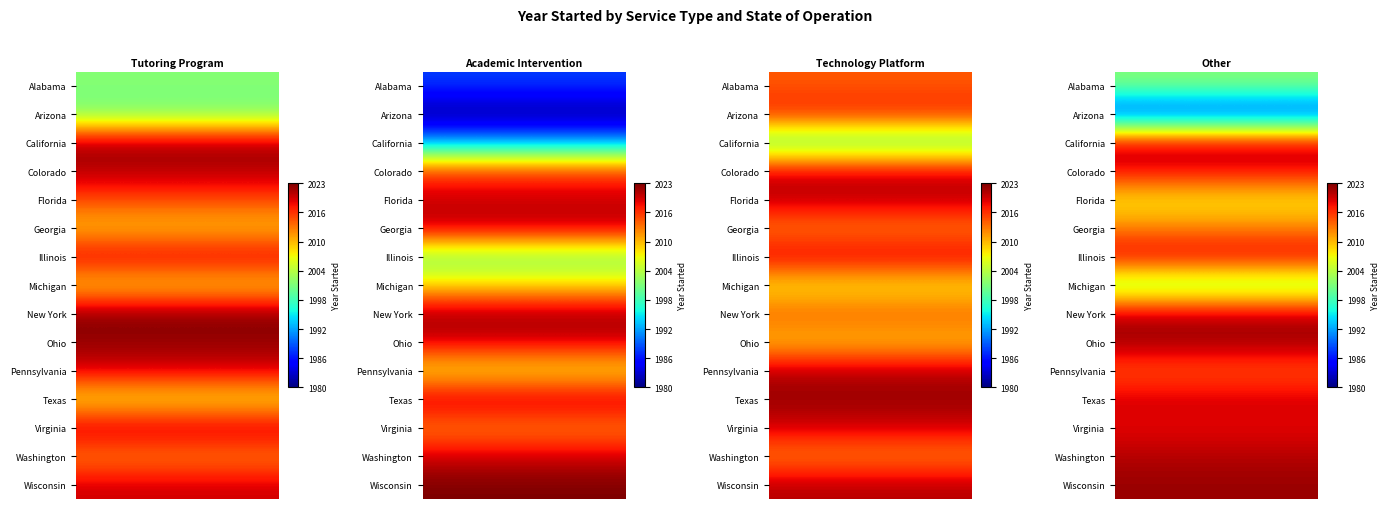

How many distinct data groups are displayed?

15